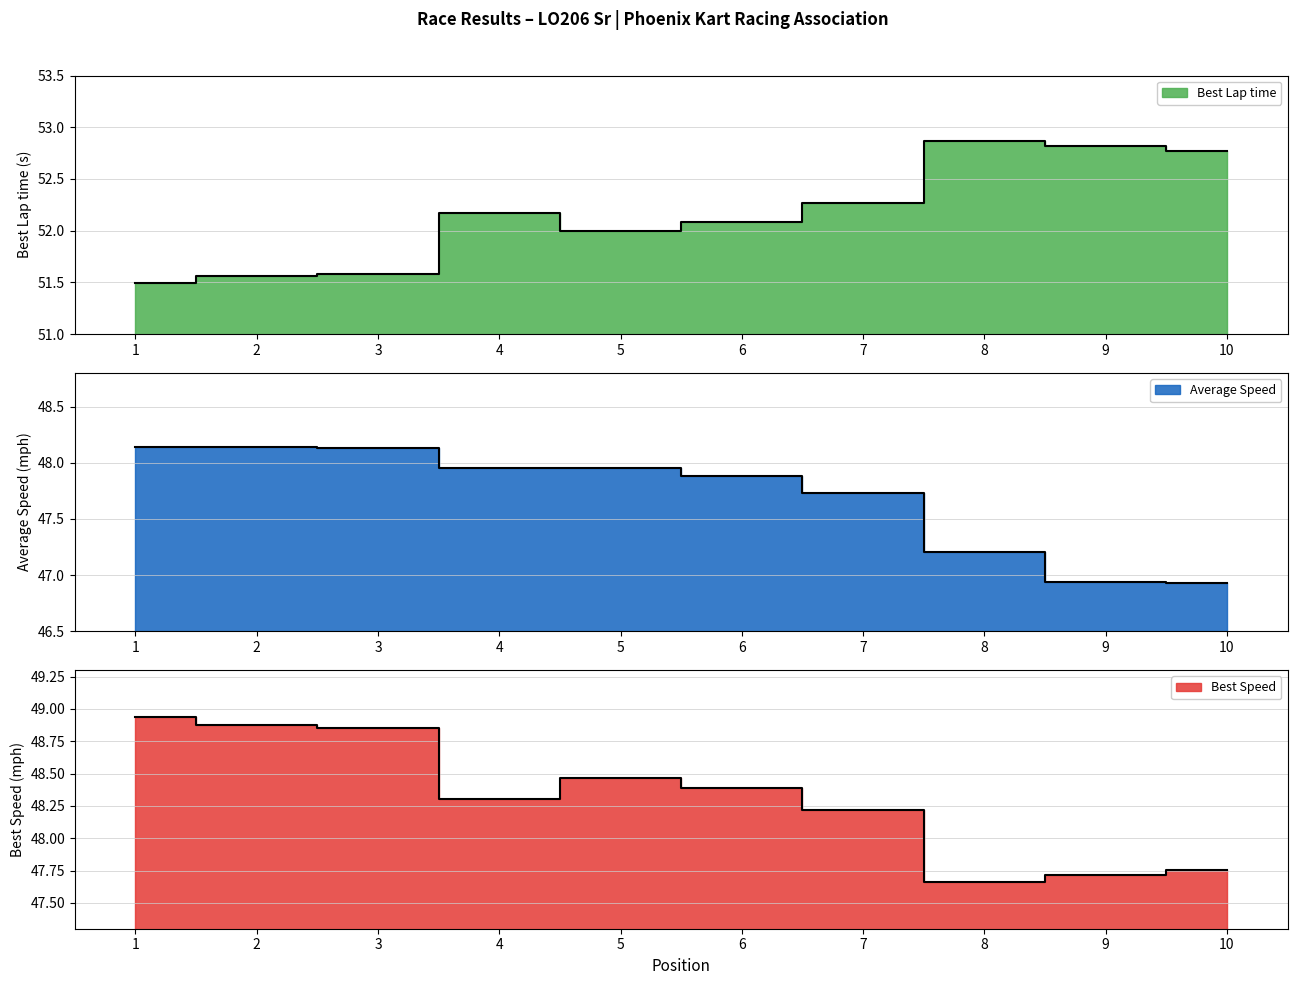

What position from the left is David Haraldsen?

9